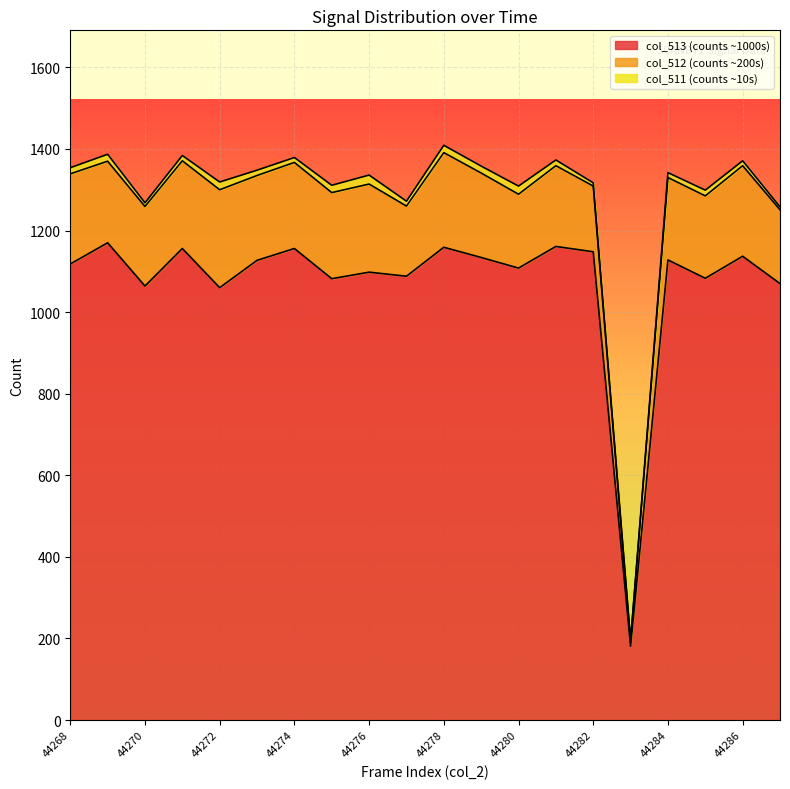

What is the minimum value for col_513 (counts ~1000s)?

181